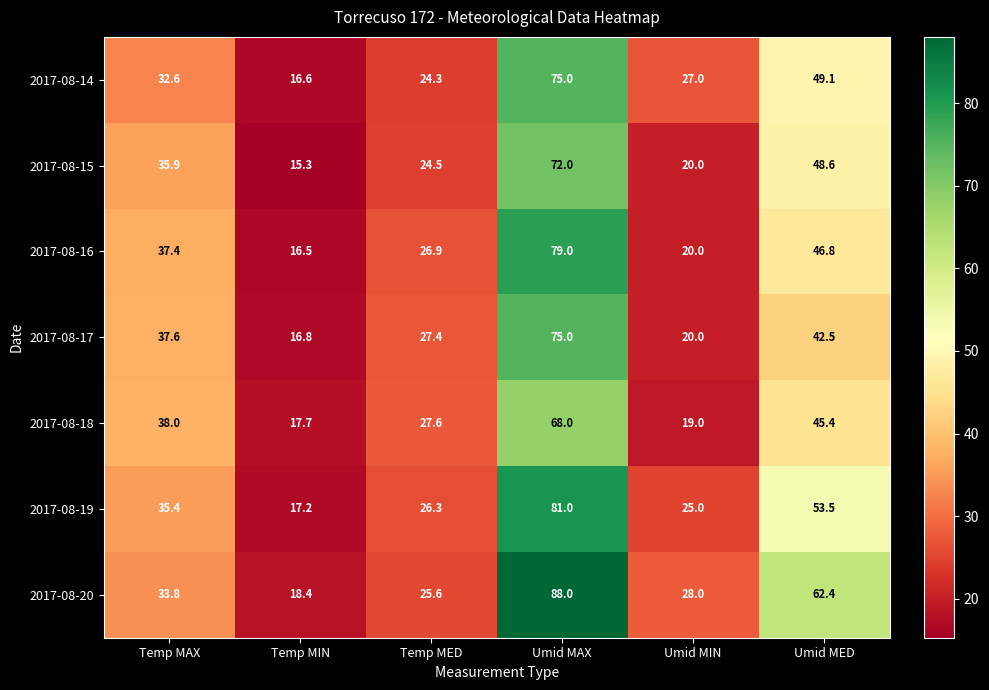

True or false: 2017-08-18 has a value of 27.6 at Temp MED.

True